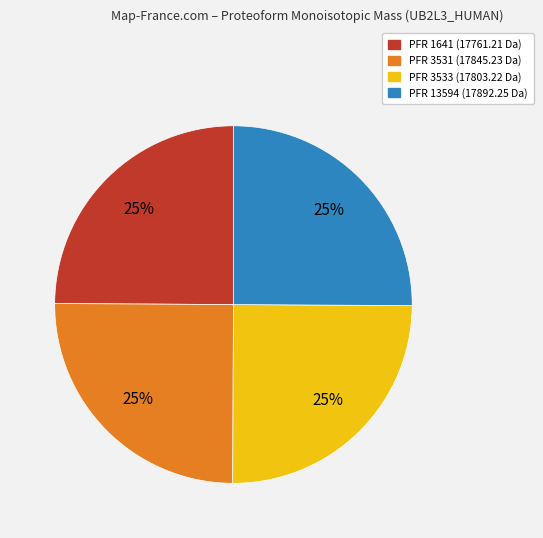

To the nearest percent, what is the average slice percentage?

25%